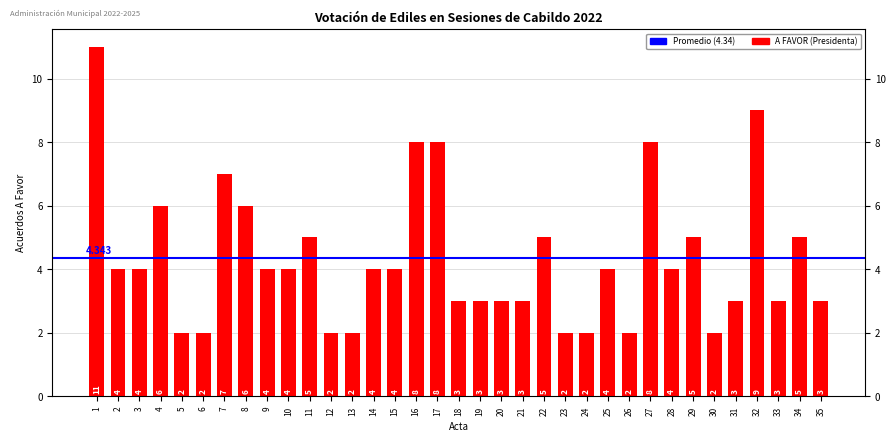

Reading left to right, transcribe all the data shown in this chart.

1=11	2=4	3=4	4=6	5=2	6=2	7=7	8=6	9=4	10=4	11=5	12=2	13=2	14=4	15=4	16=8	17=8	18=3	19=3	20=3	21=3	22=5	23=2	24=2	25=4	26=2	27=8	28=4	29=5	30=2	31=3	32=9	33=3	34=5	35=3